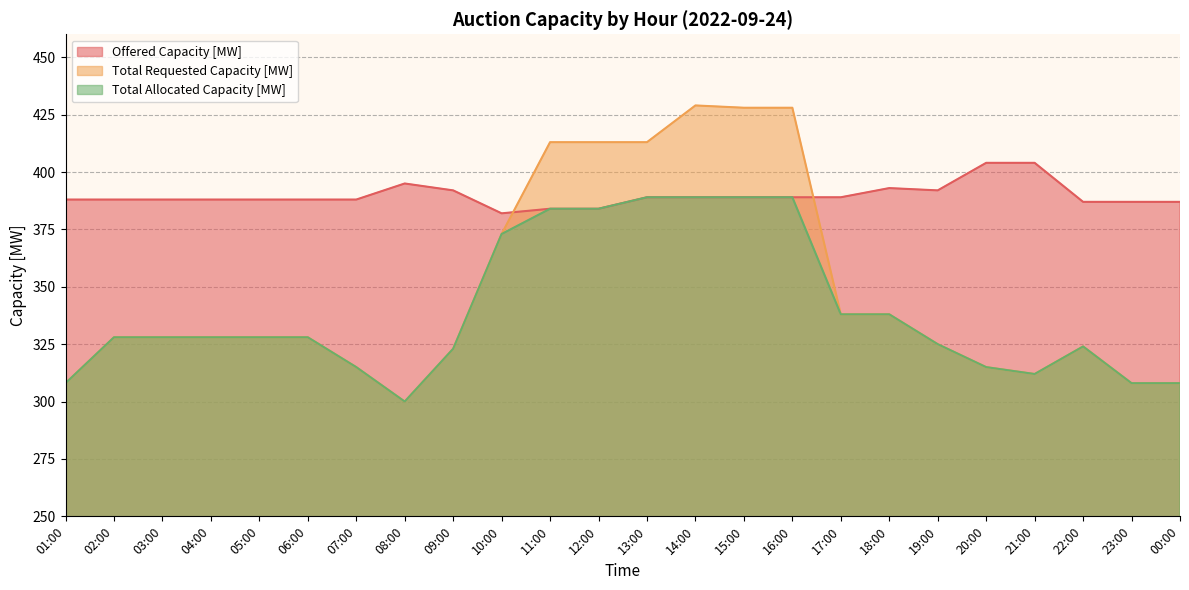

At which label is Total Requested Capacity [MW] closest to 364?

10:00